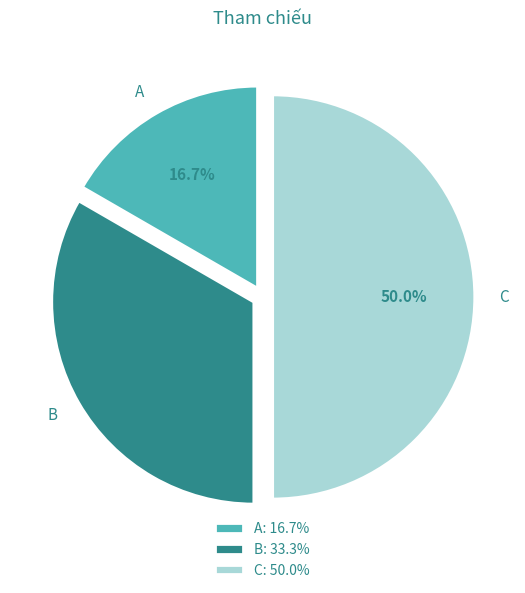

Is it true that C is 56% of the pie?

False